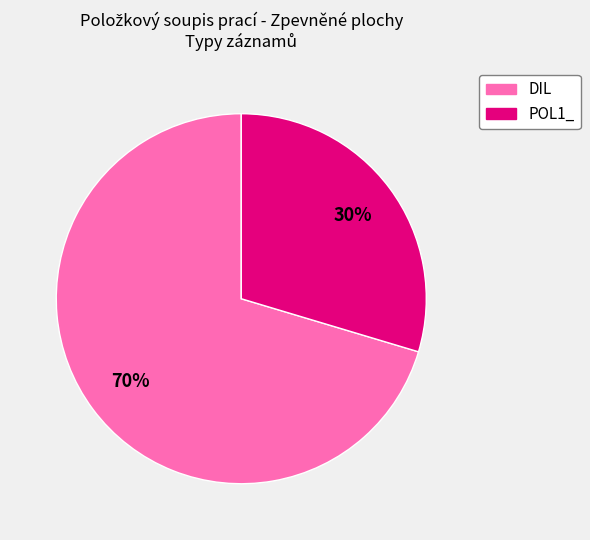

Rank the categories by value from highest to lowest.

DIL, POL1_